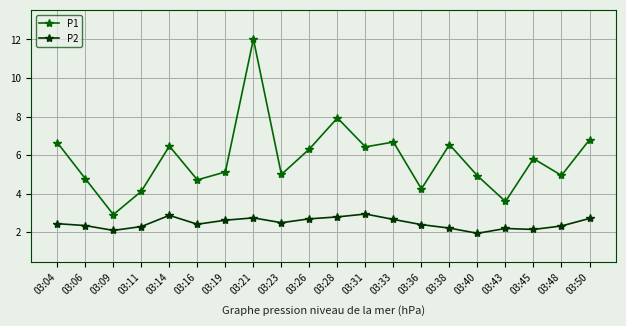

What is the average value of the P1 series?

5.8